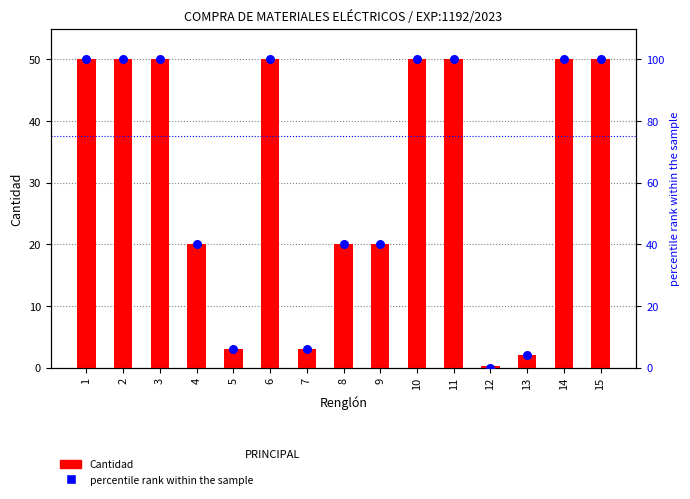

Which series has the largest total across all categories?

percentile rank within the sample